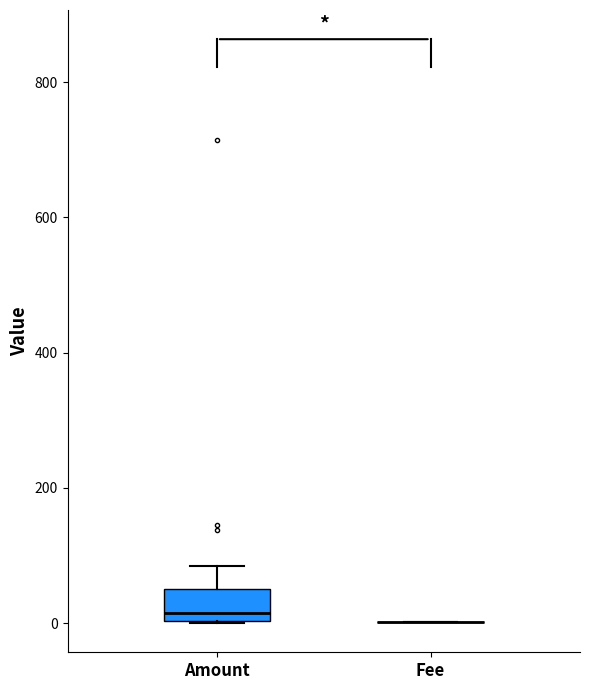

Reading left to right, read every box against the y-axis: the position of its median line, the range the box covers, and the ends of its whiskers. The values are not printed on the chart, so give them approximately, as read against the axis.

Amount: median 20, box 0 to 60, whiskers 0 to 80
Fee: box collapsed to a line at 0, whiskers 0 to 0